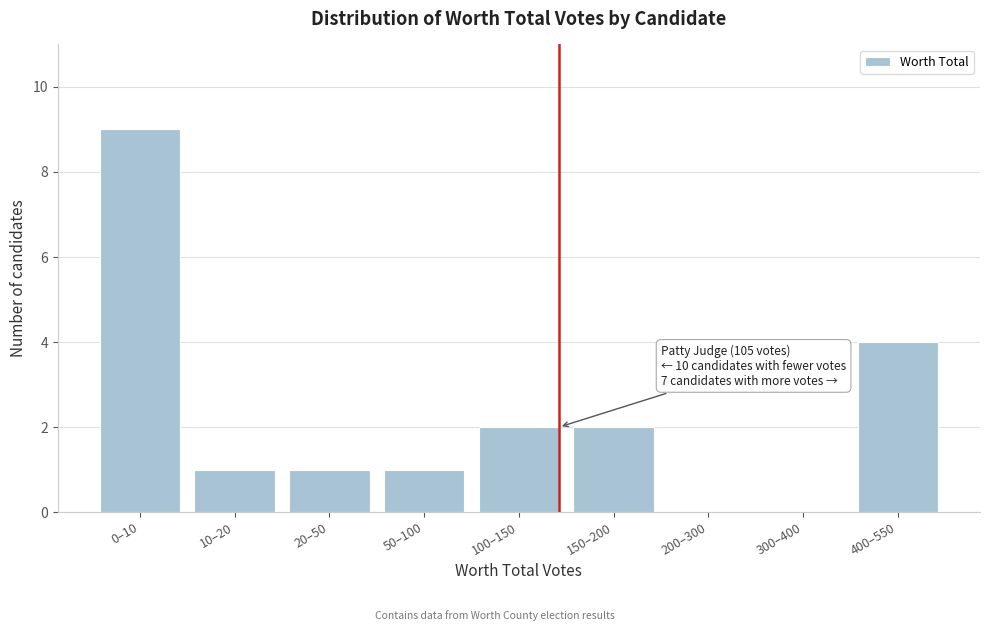

Reading left to right, list all the values displayed in this chart.

0–10=9	10–20=1	20–50=1	50–100=1	100–150=2	150–200=2	200–300=0	300–400=0	400–550=4